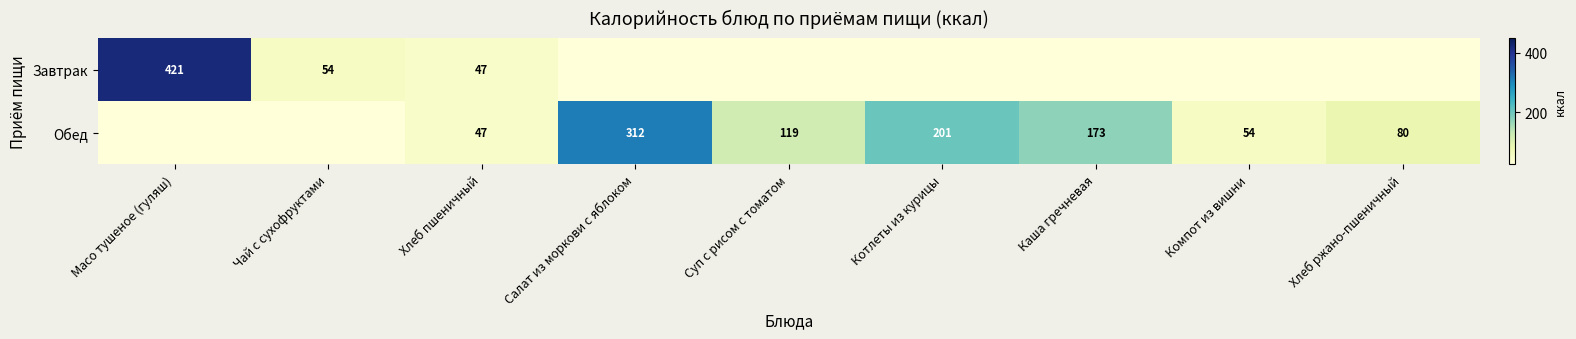

What is the difference between the Обед values at Котлеты из курицы and Компот из вишни?

147